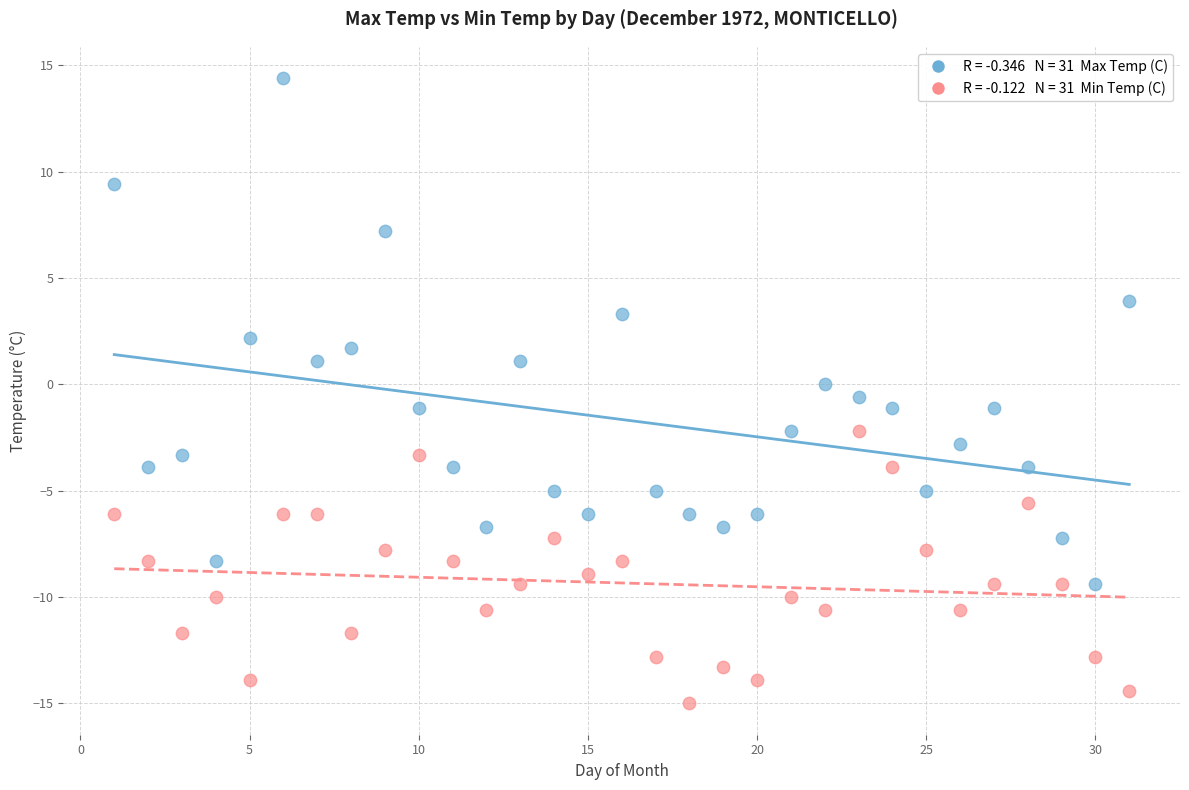

Across all data points, what is the range of X values (max minus min)?

30.0